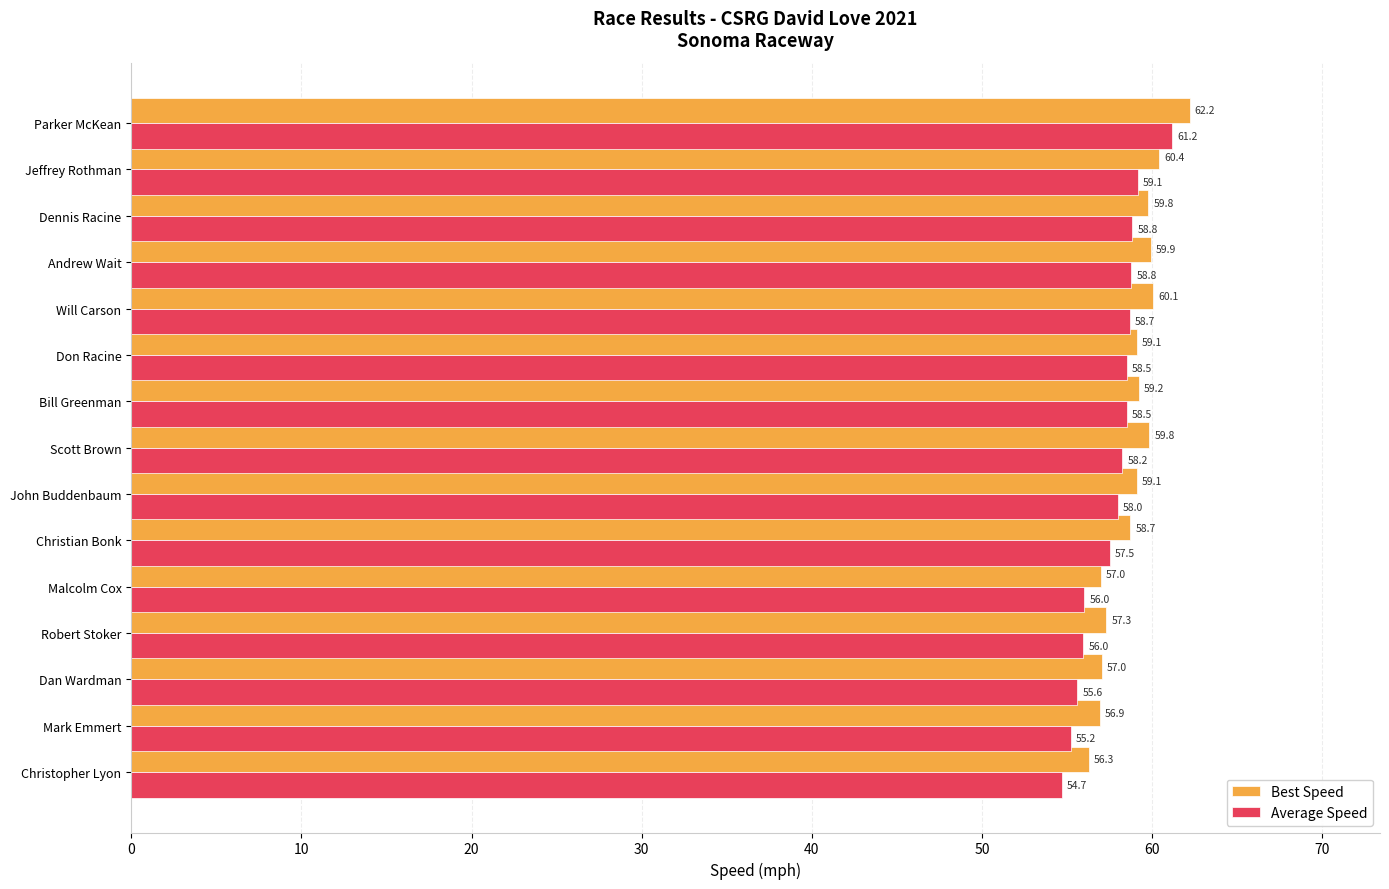

Rank the series at Dan Wardman from highest to lowest value.

Best Speed, Average Speed